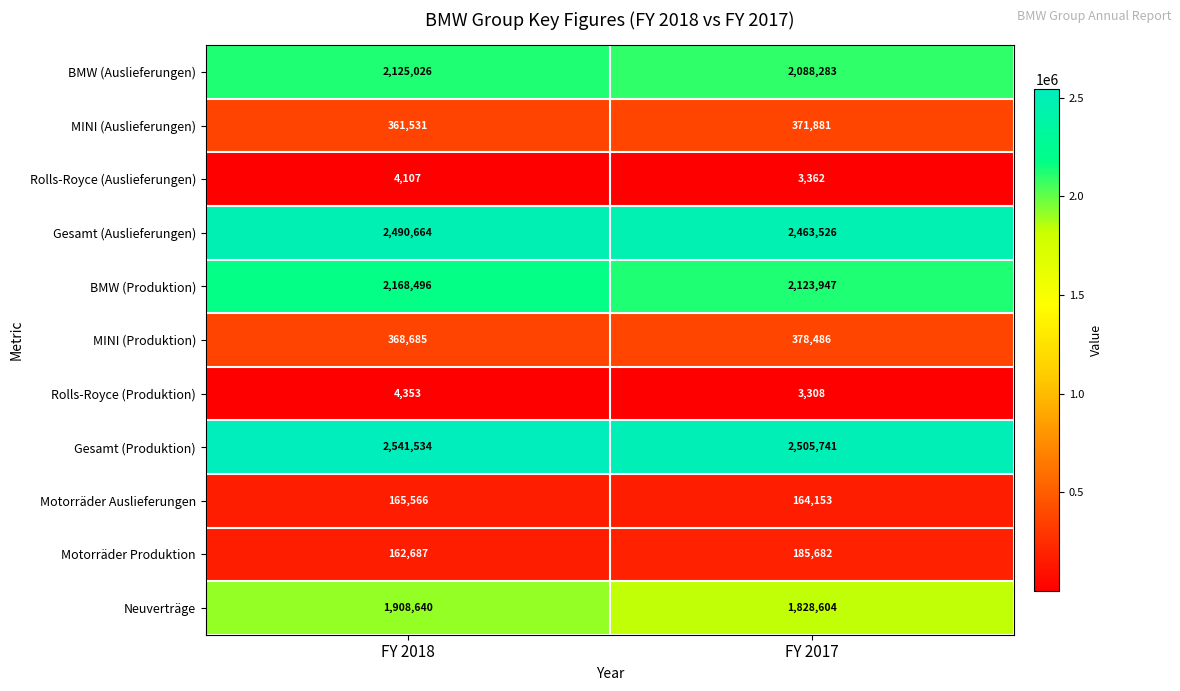

At how many categories does at least one series exceed 155924?

2